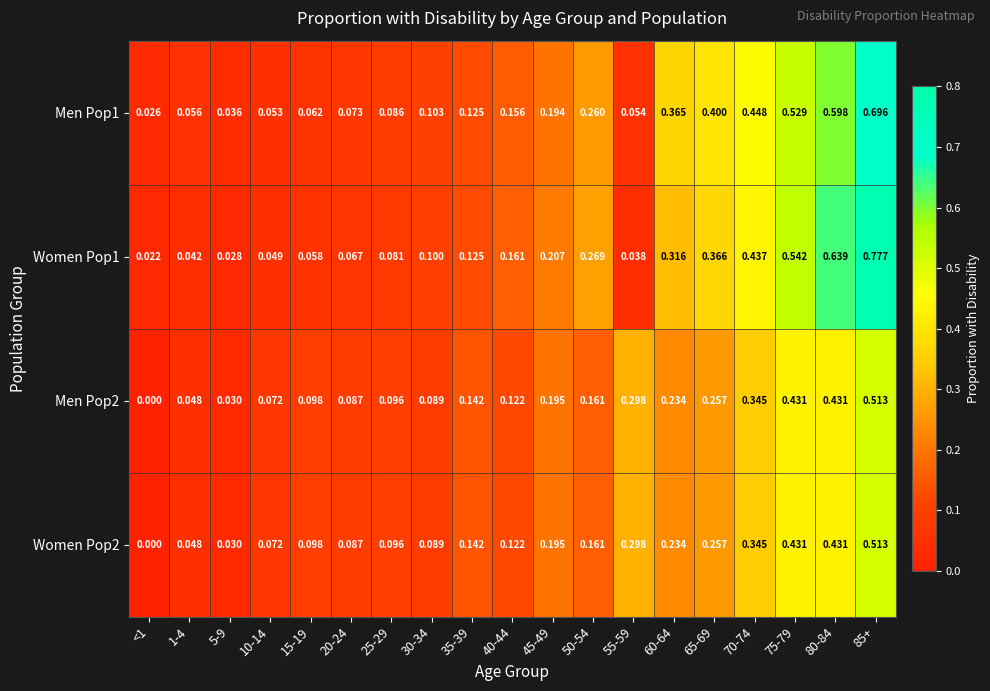

Is the value of Women Pop1 at 80-84 greater than the value of Women Pop2 at 5-9?

Yes